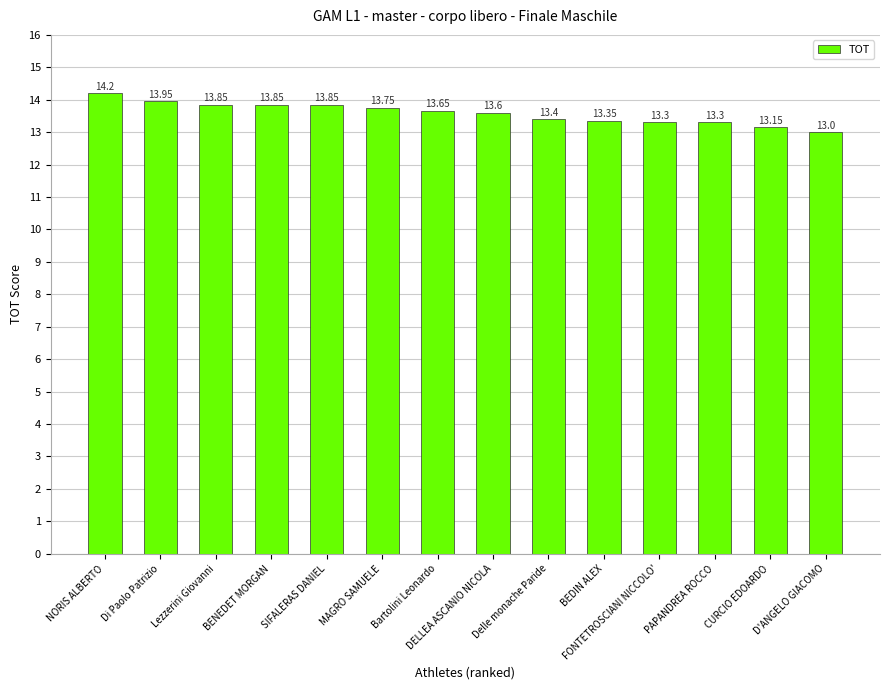

At which label is the value closest to 13?

D'ANGELO GIACOMO